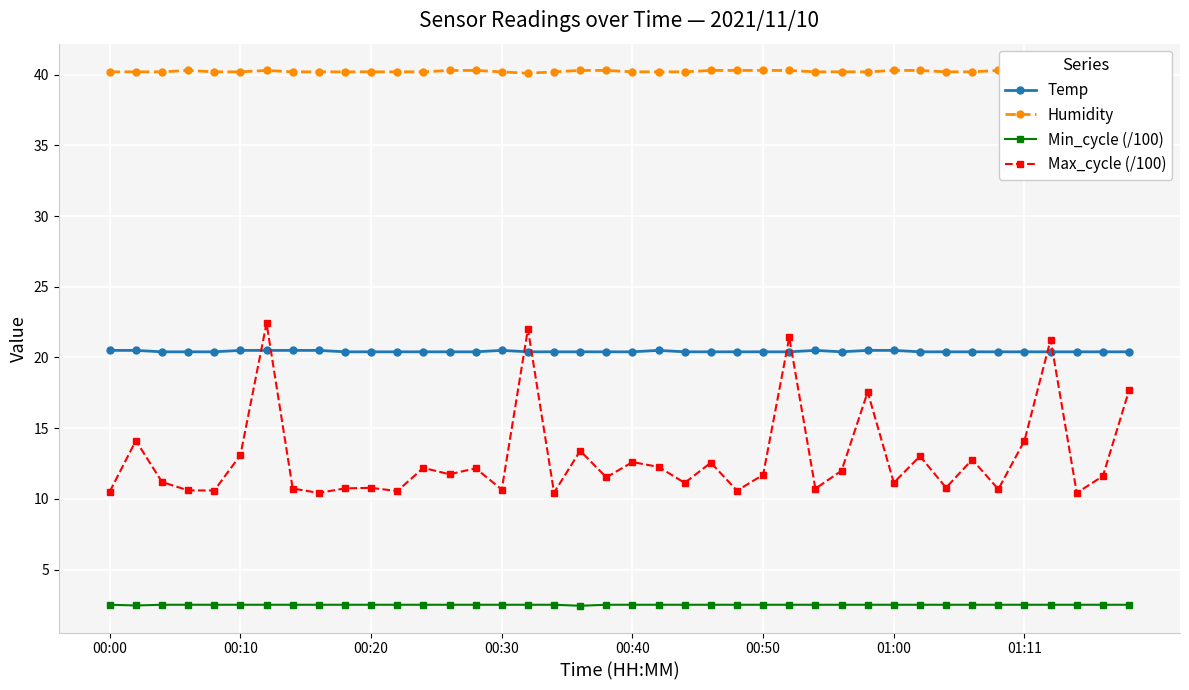

Rank the series by their maximum value, from lowest to highest.

Min_cycle (/100), Temp, Max_cycle (/100), Humidity